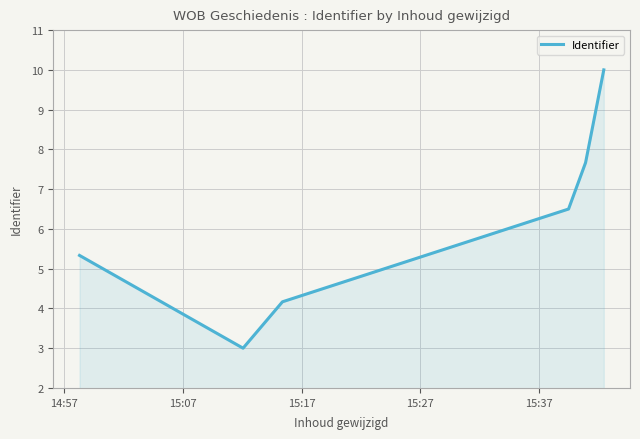

What is the difference between the maximum and minimum values?

7.0